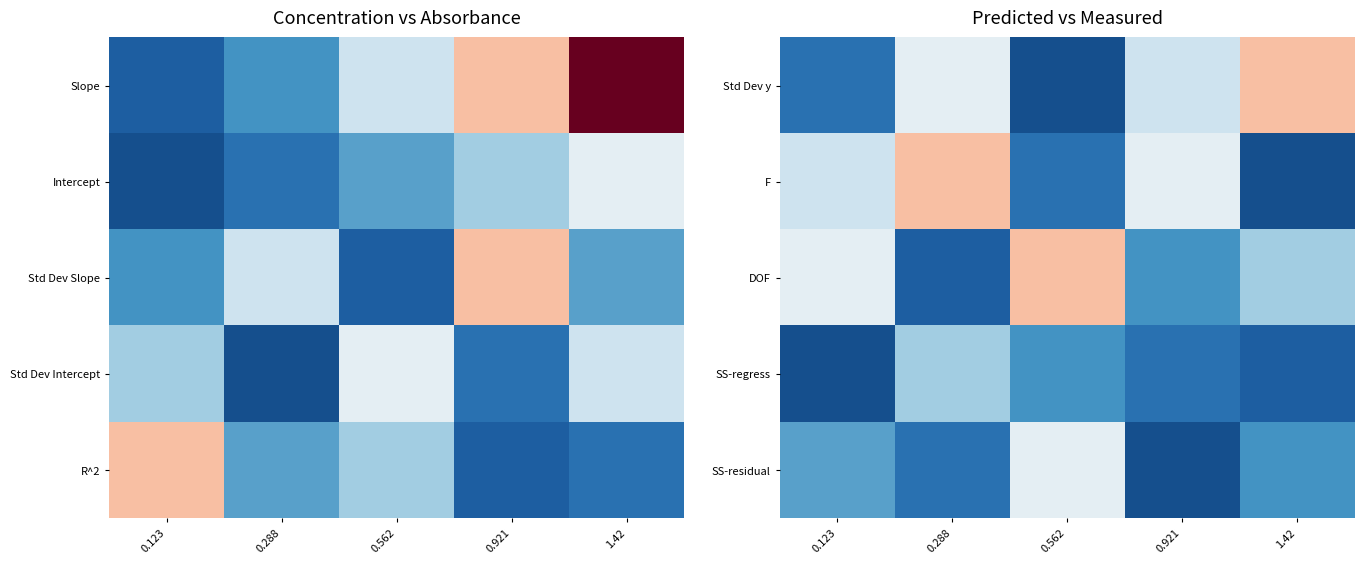

At 0.562, list the series in order from largest to smallest.

DOF, SS-residual, SS-regress, F, Std Dev y